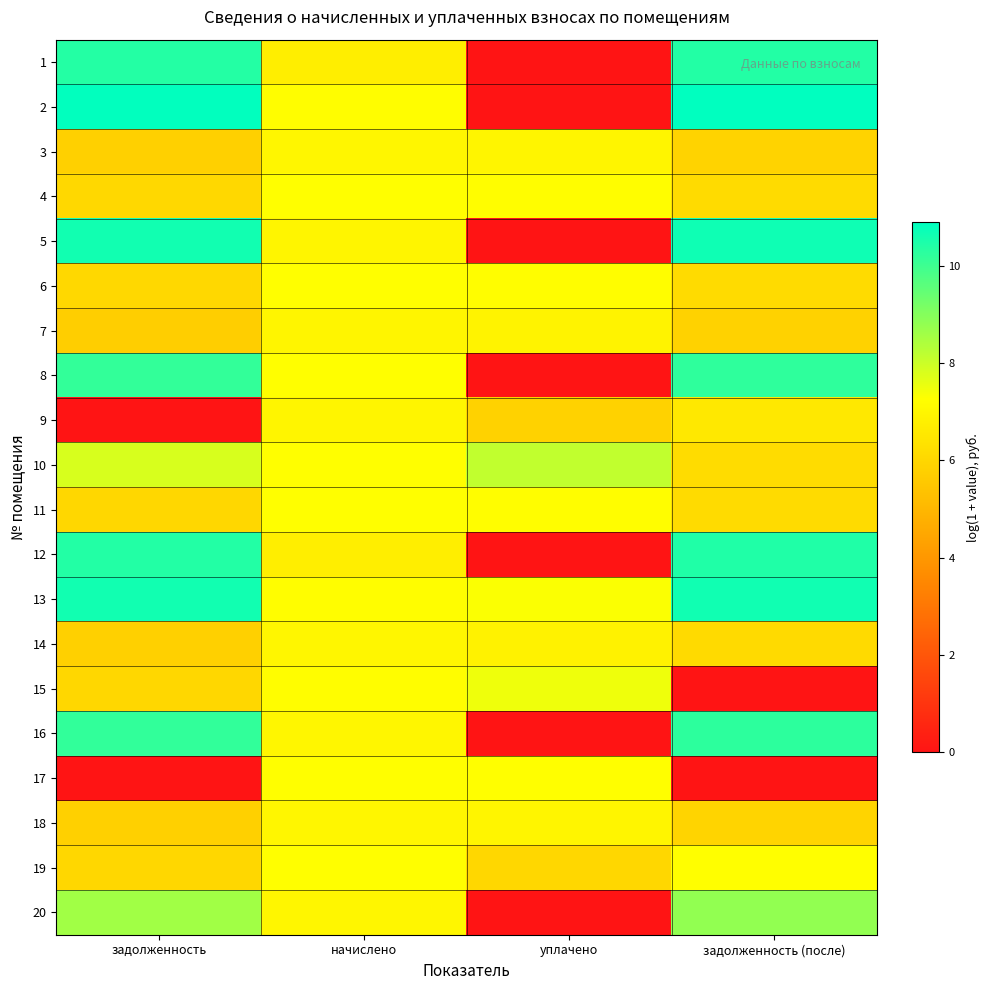

Which series changed the most between задолженность and уплачено?

2